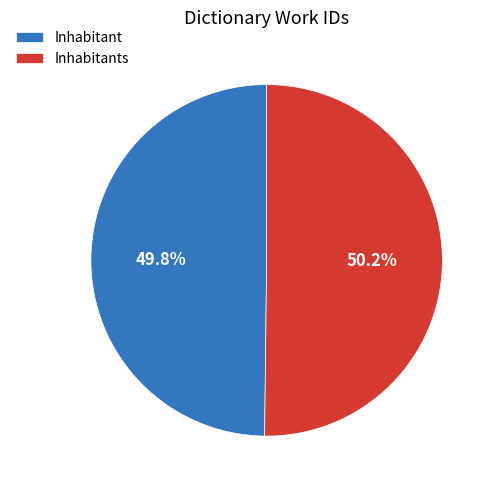

Does any single category account for the majority?

Yes